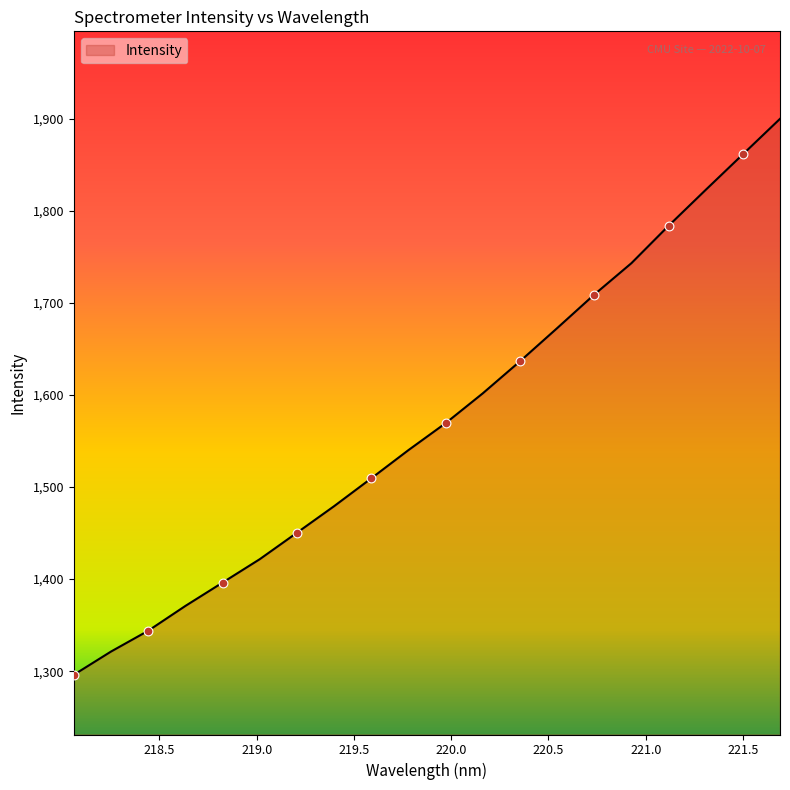

What is the greatest value displayed?

1899.7